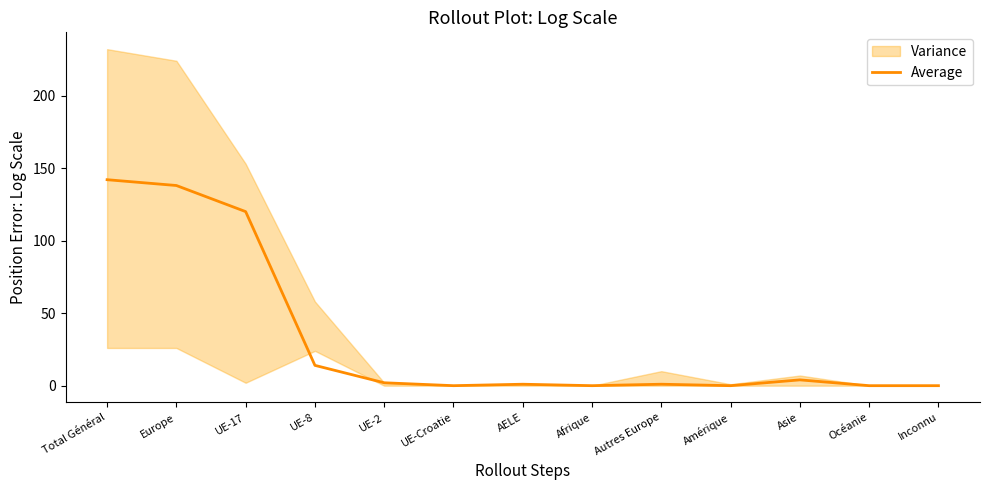

Rank the categories by value from lowest to highest.

UE-Croatie, Afrique, Amérique, Océanie, Inconnu, AELE, Autres Europe, UE-2, Asie, UE-8, UE-17, Europe, Total Général